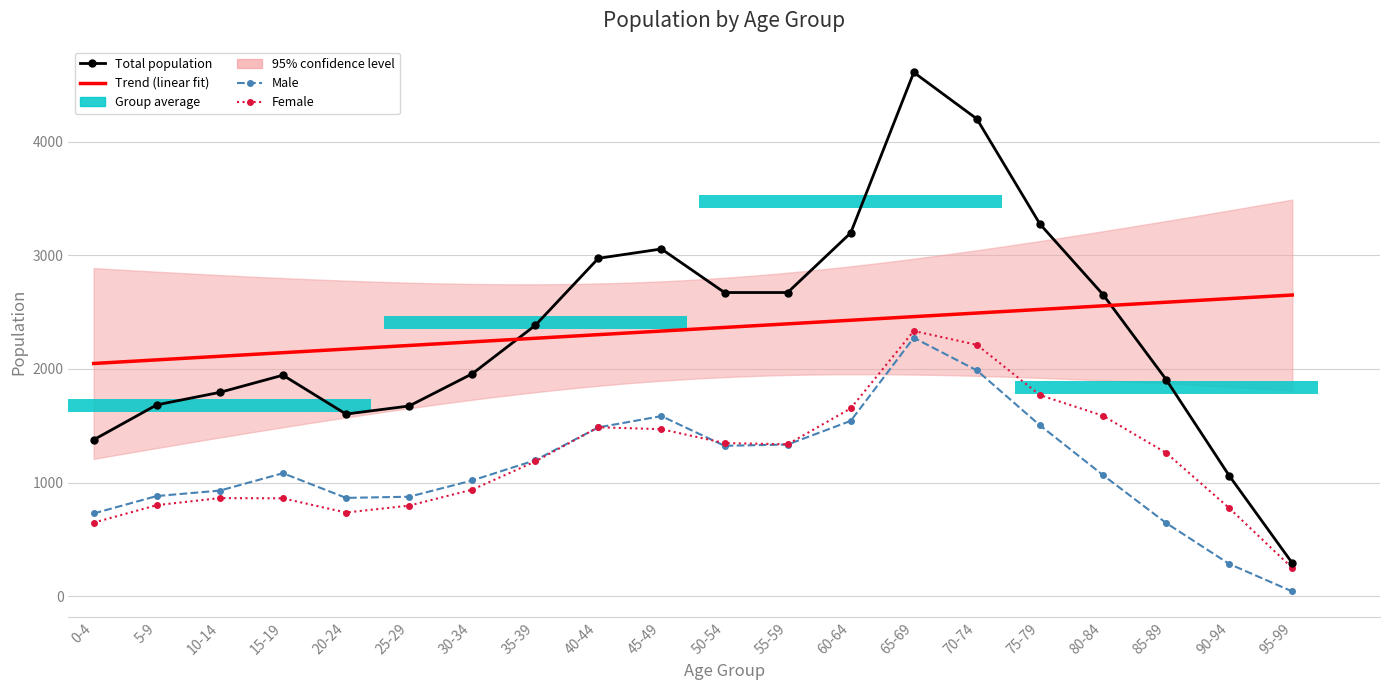

Between 5-9 and 15-19, which series saw the biggest shift?

Total